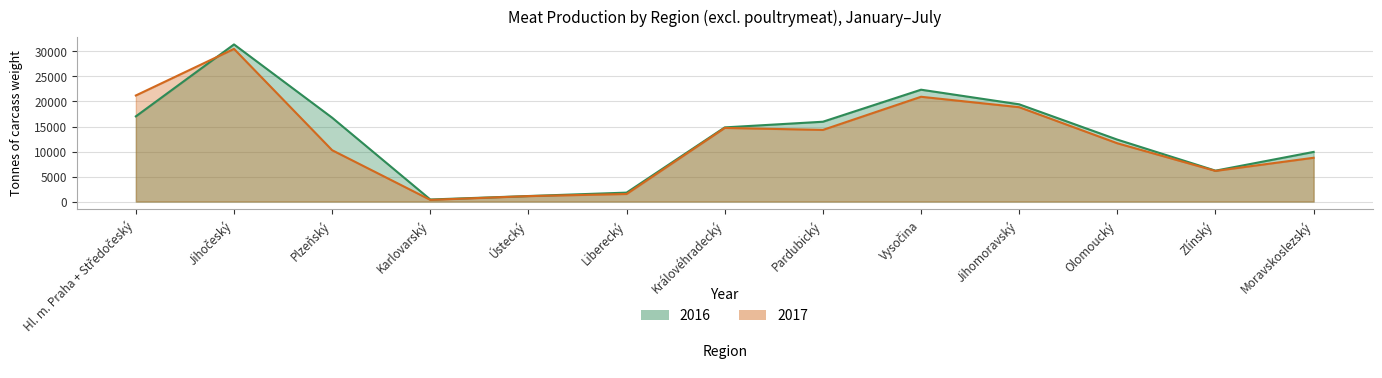

How many intersections are there between 2017 and 2016?

1